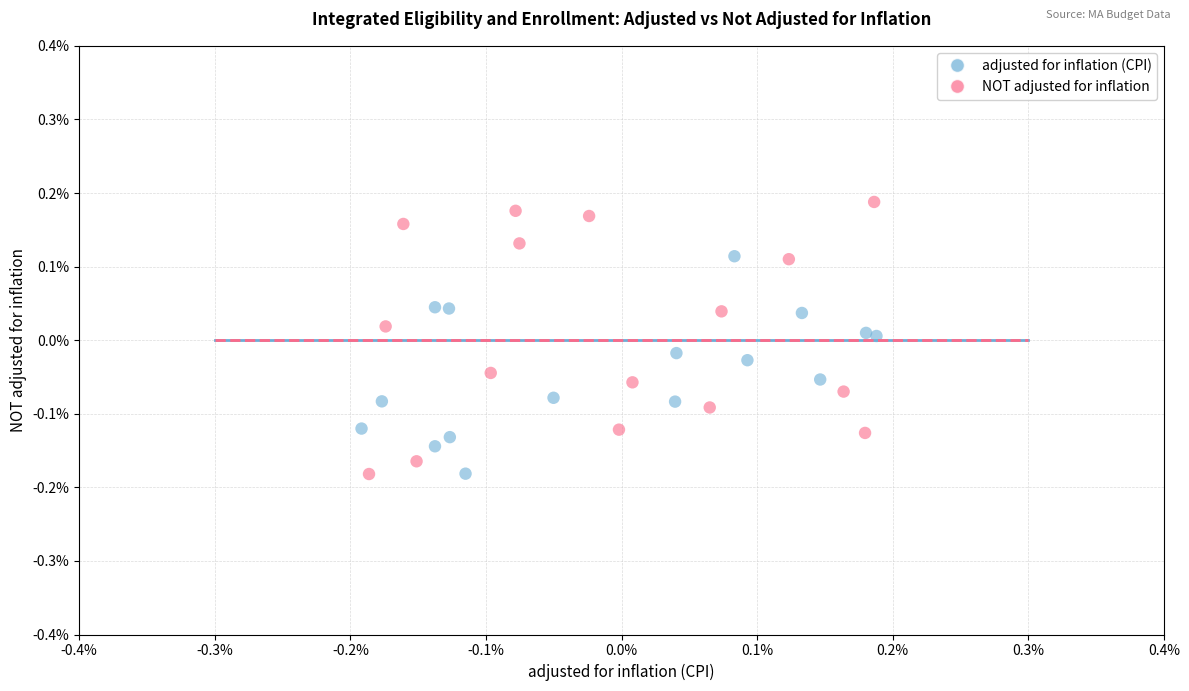

Which series has the largest Y range (max minus min)?

NOT adjusted for inflation